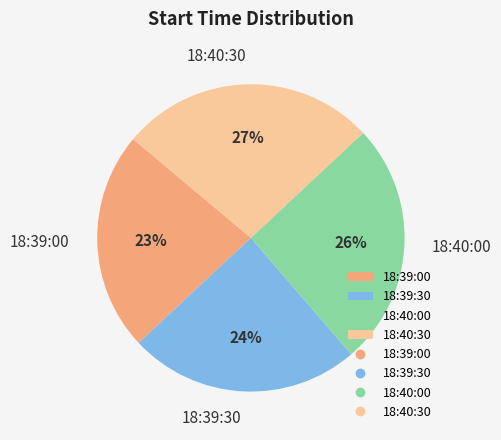

What is the largest slice in the pie chart?

18:40:30